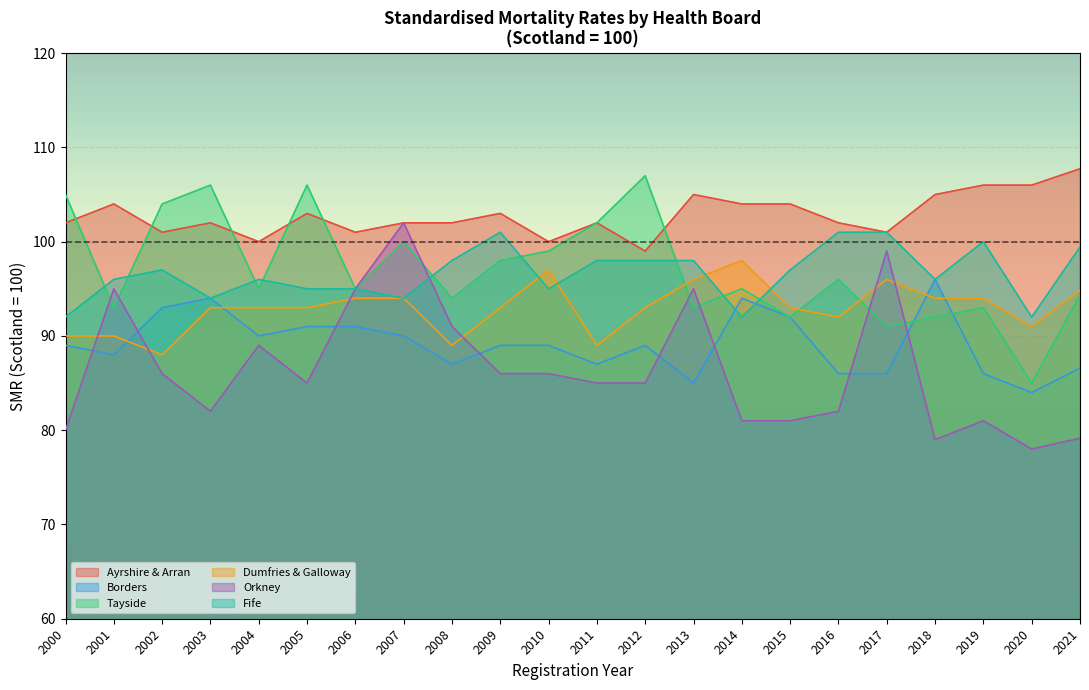

Which label corresponds to the smallest value in the chart?

2020